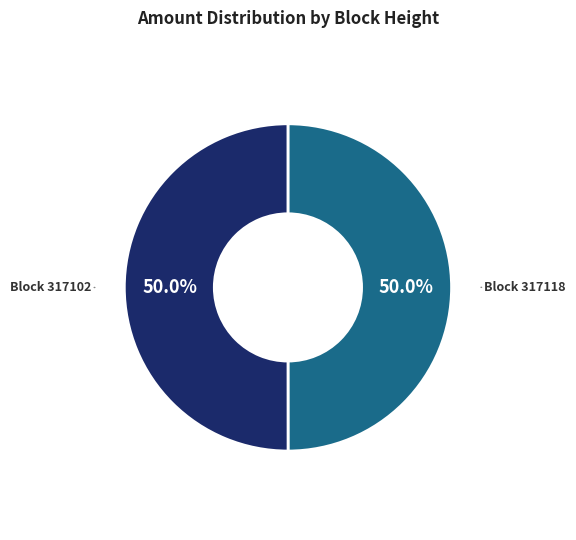

How many slices are in this pie chart?

2